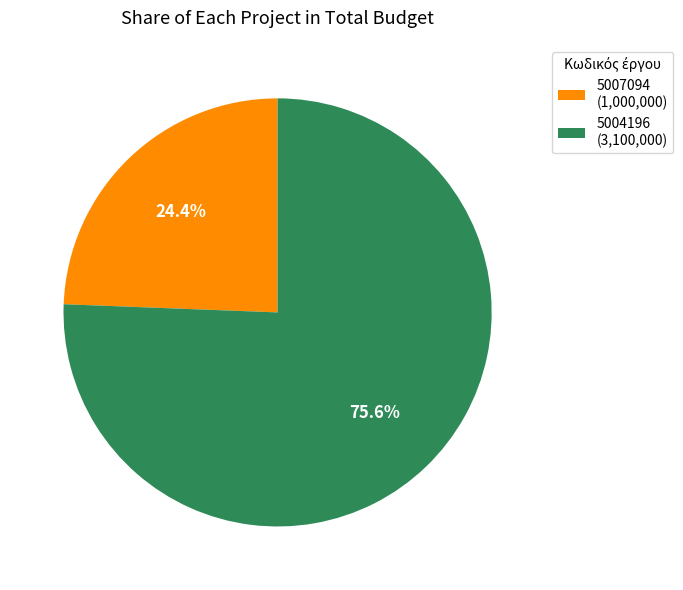

Which category has the smallest portion of the pie?

5007094